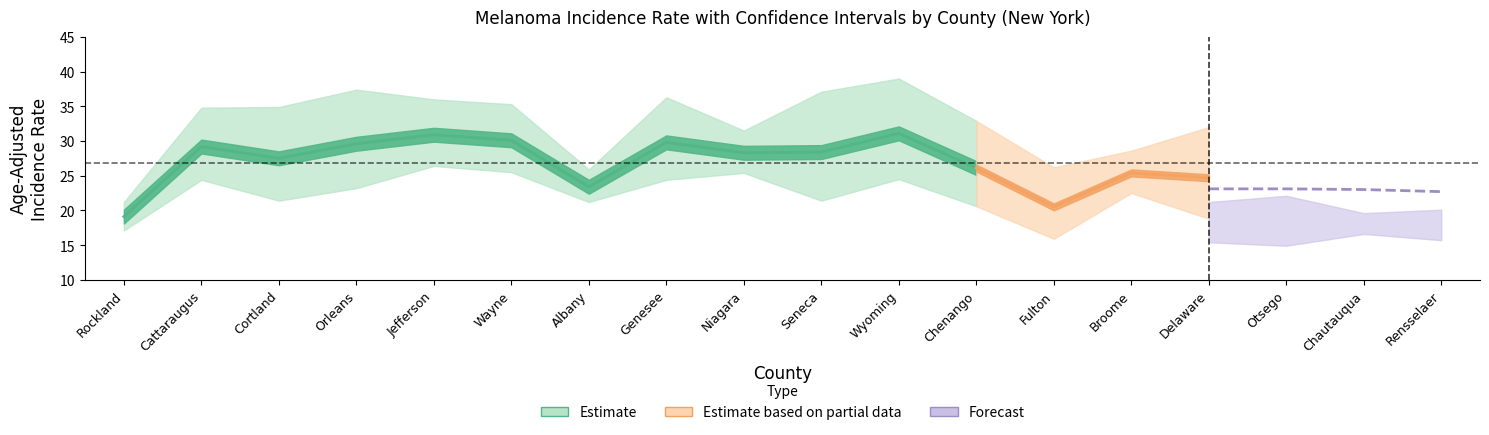

At how many categories does at least one series exceed 2?

18